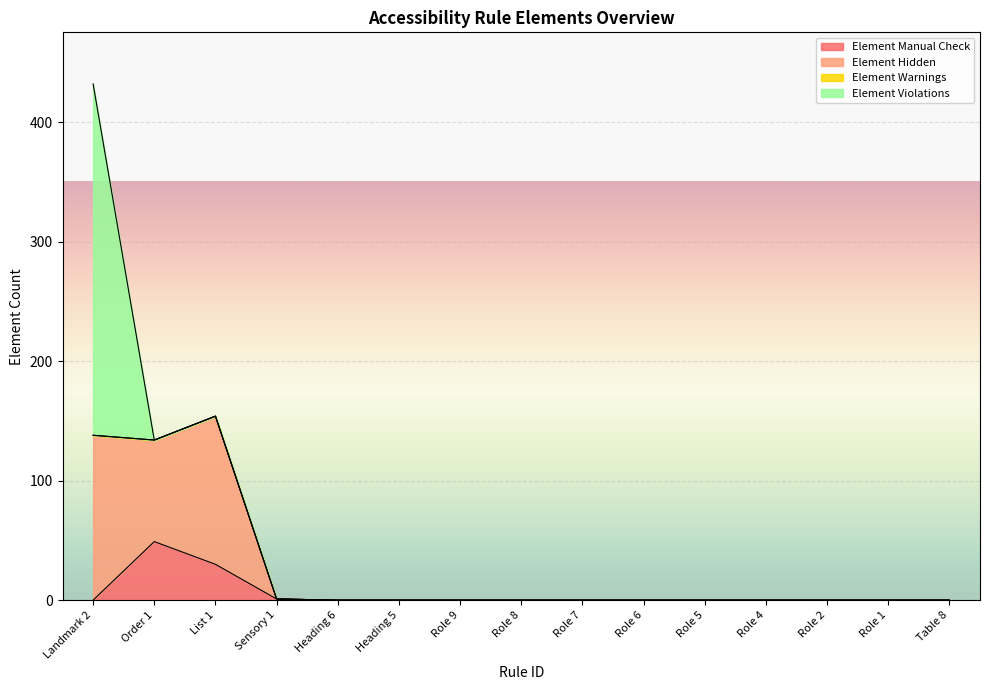

At which category is the sum across all series the highest?

Landmark 2